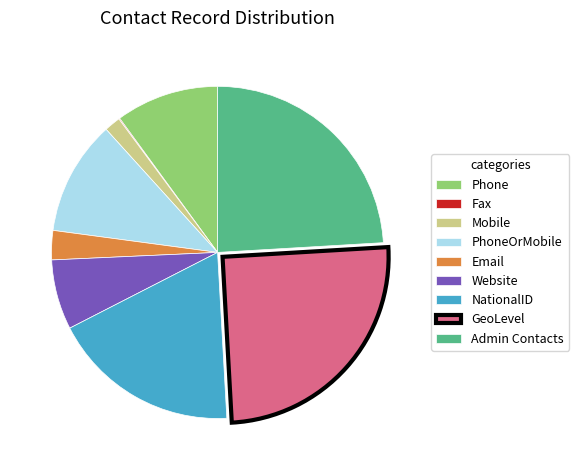

Does any single category account for the majority?

No